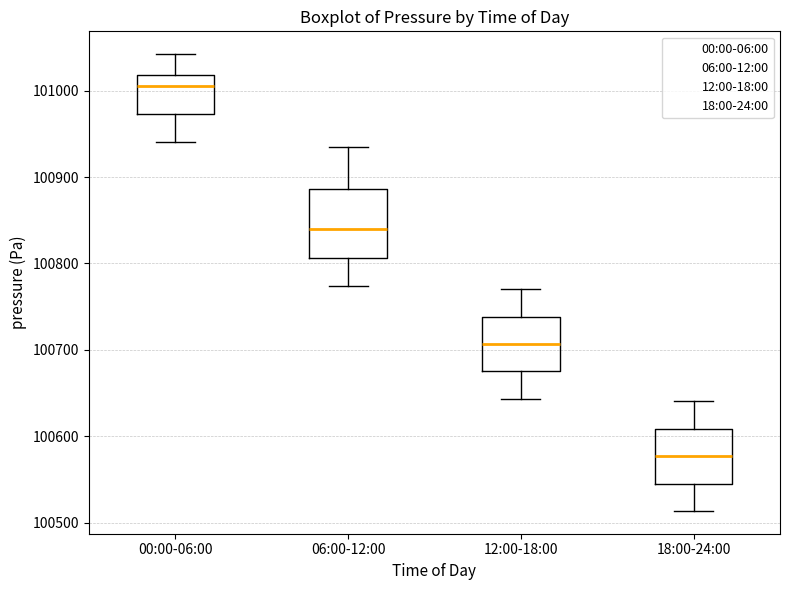

Reading left to right, transcribe this box plot: for each box, give where its median line is, the range the box spans, and where its two whiskers end, as read against the y-axis. The values are not printed on the chart, so give them approximately, as read against the axis.

00:00-06:00: median 101010, box 100970 to 101020, whiskers 100940 to 101040
06:00-12:00: median 100840, box 100810 to 100890, whiskers 100770 to 100940
12:00-18:00: median 100710, box 100680 to 100740, whiskers 100640 to 100770
18:00-24:00: median 100580, box 100550 to 100610, whiskers 100510 to 100640